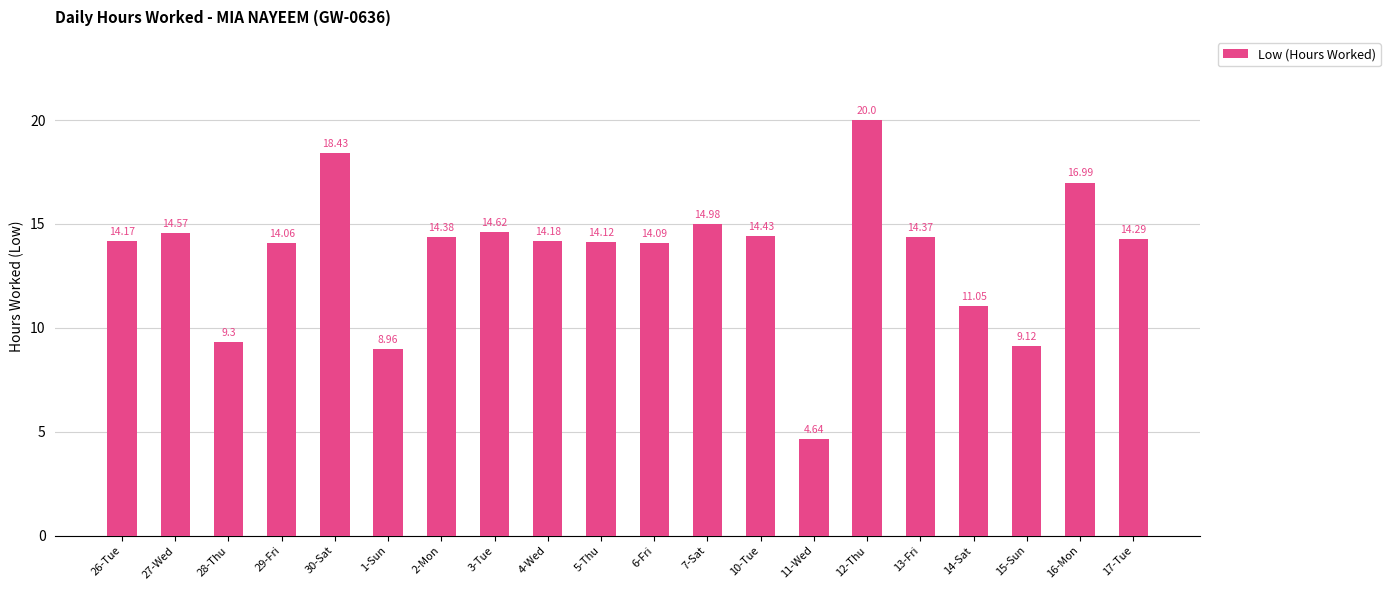

List the labels in order of value, largest first.

12-Thu, 30-Sat, 16-Mon, 7-Sat, 3-Tue, 27-Wed, 10-Tue, 2-Mon, 13-Fri, 17-Tue, 4-Wed, 26-Tue, 5-Thu, 6-Fri, 29-Fri, 14-Sat, 28-Thu, 15-Sun, 1-Sun, 11-Wed